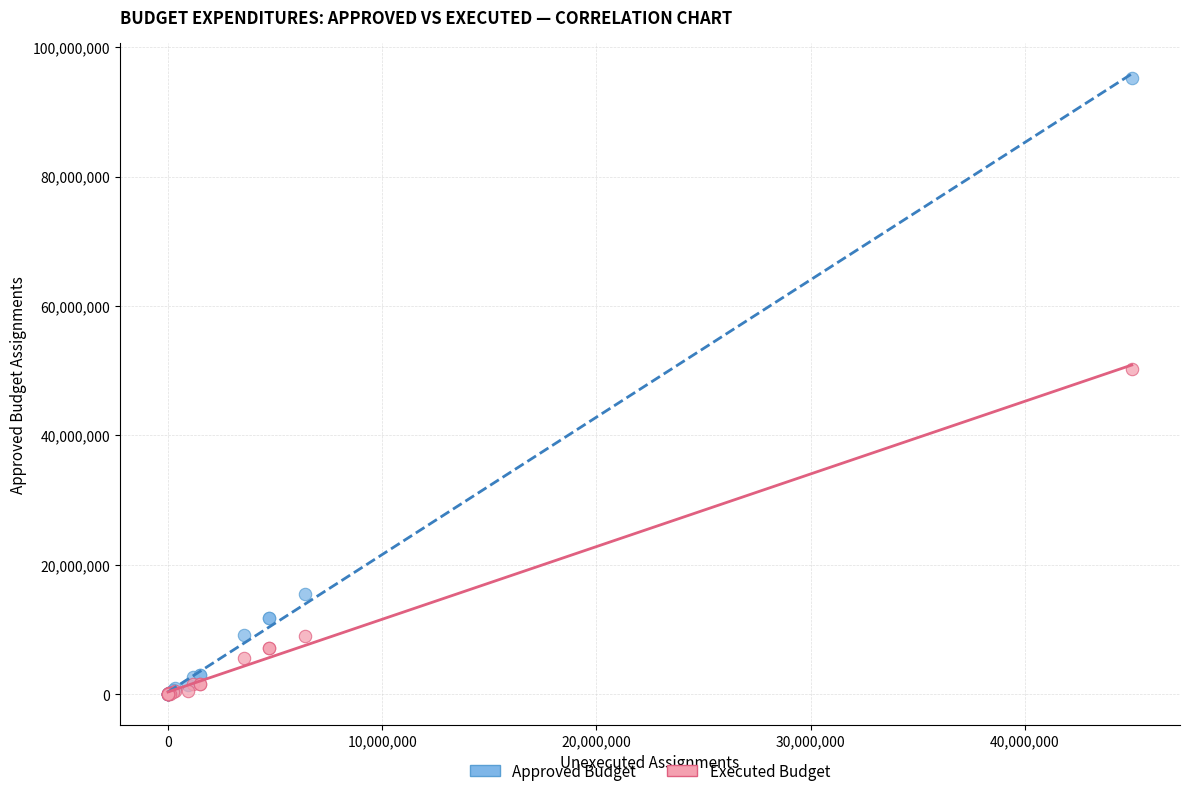

Across all series, what Y value is closest to 47656764?

50318441.8